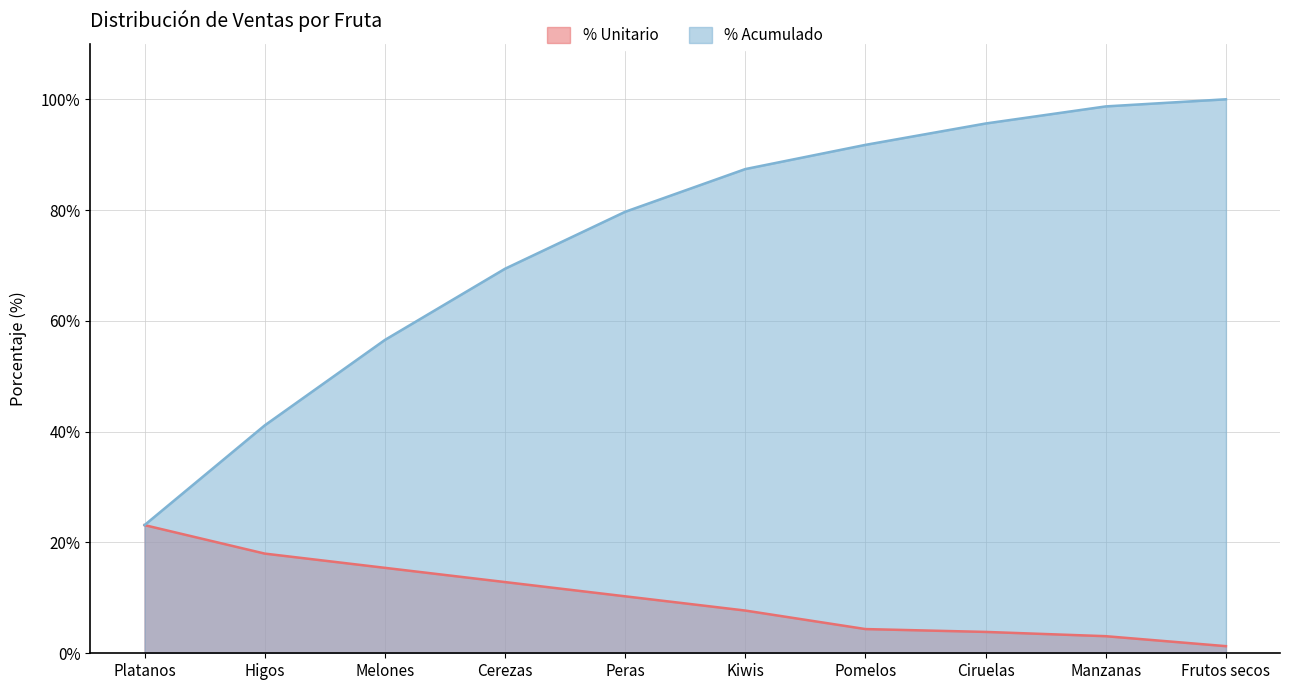

What is the total value across all series at Melones?

72.0